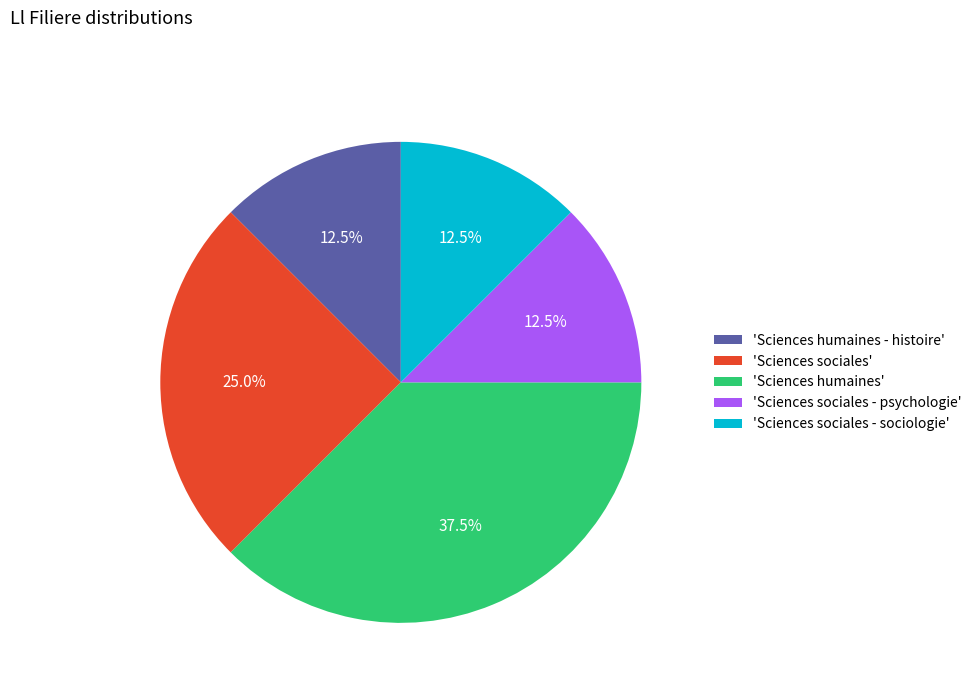

How many segments does this pie chart have?

5